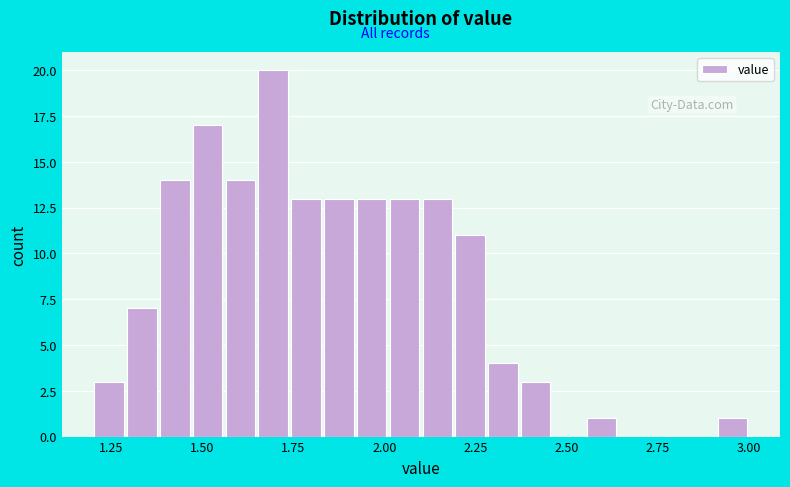

Around what value on the x-axis is the tallest bar? Give the approximate position of its centre, as read against the axis.

1.70